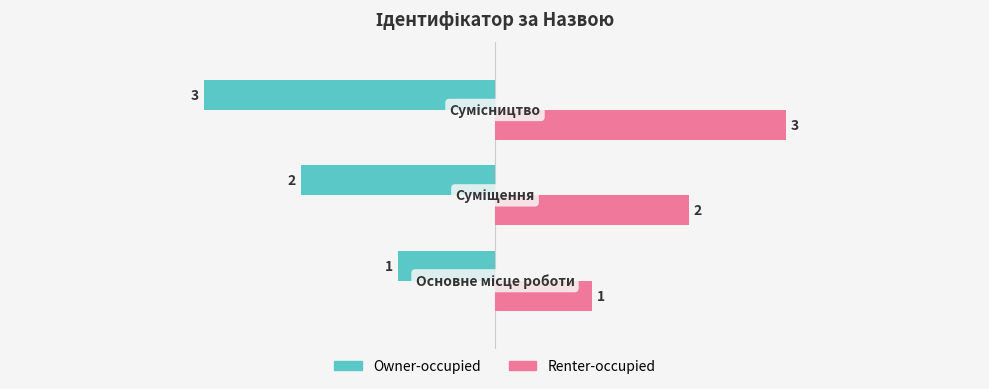

Which series has the largest total across all categories?

Renter-occupied